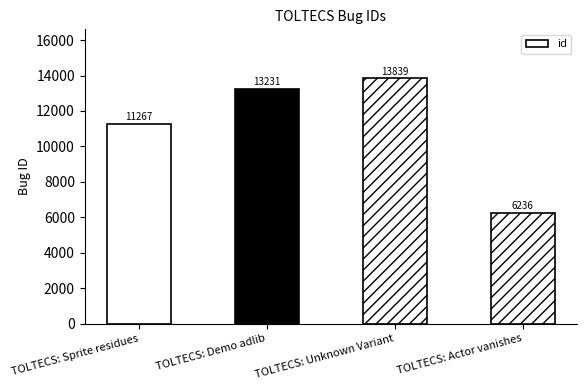

Reading left to right, what are all the values shown in this chart?

11267	13231	13839	6236